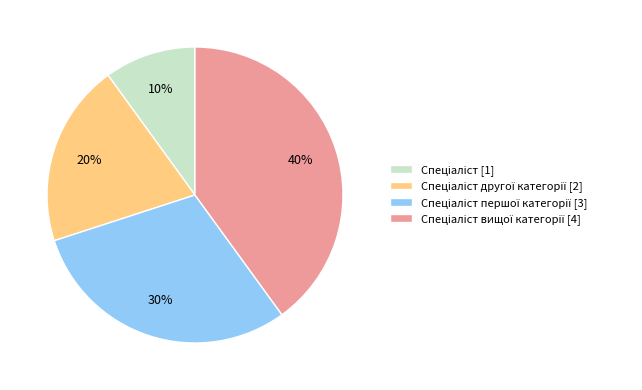

To the nearest percent, what is the difference between the largest and smallest slice percentages?

30%